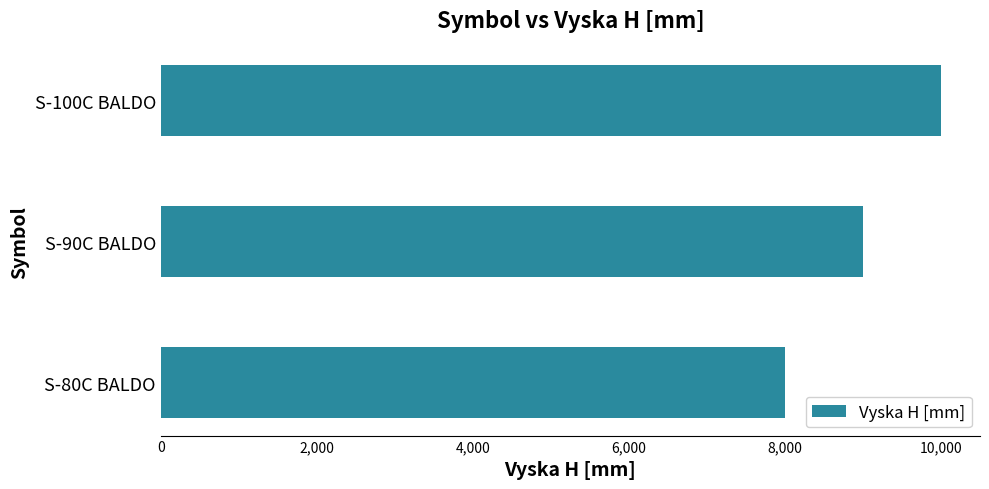

Where is the data nearest to the value 9000?

S-90C BALDO